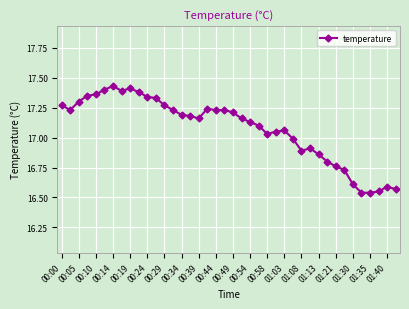

What is the difference between the maximum and minimum values?

0.9